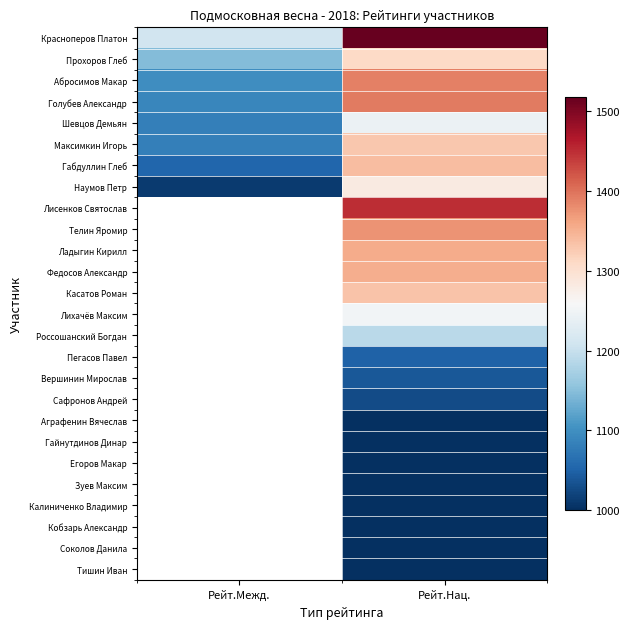

At how many categories does at least one series exceed 1027?

2